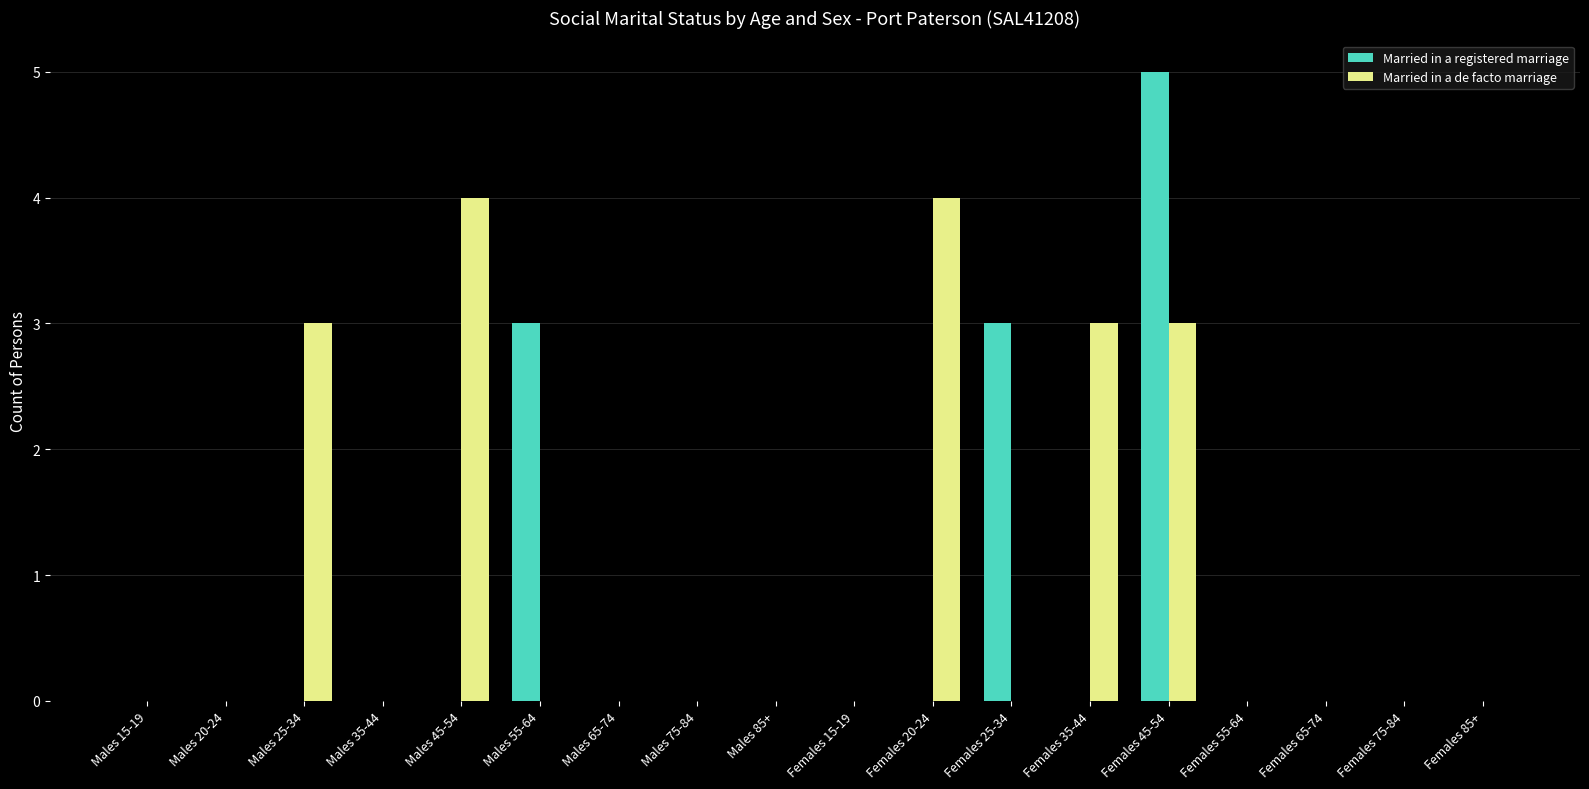

True or false: Married in a registered marriage has a value of -2 at Males 15-19.

False